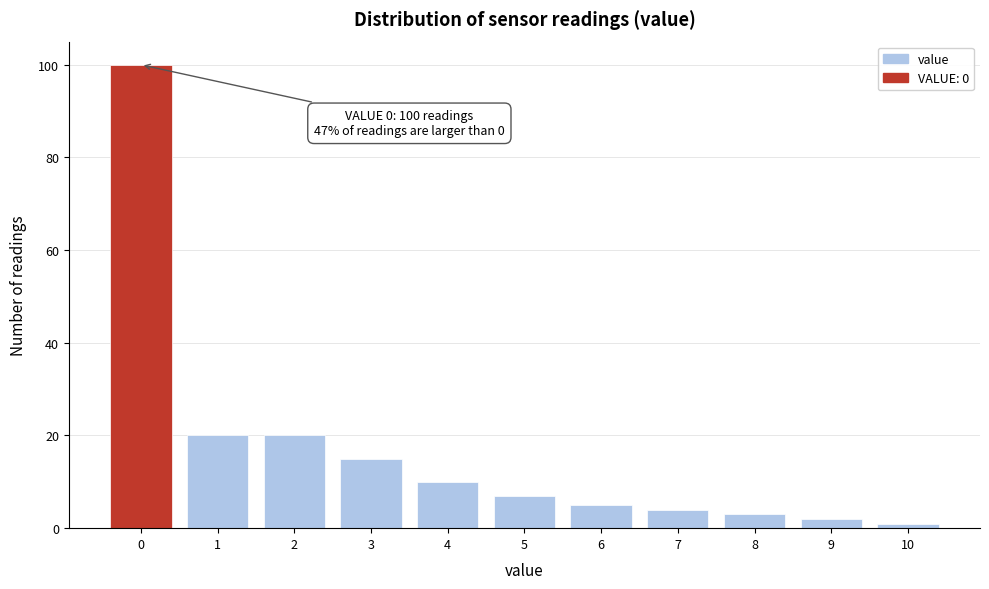

Over which range of the x-axis is the bar tallest?

-0.5 to 0.5